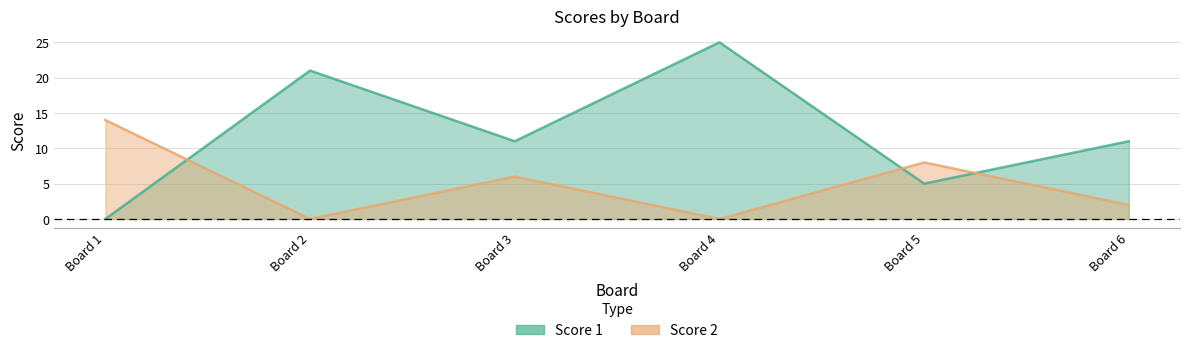

Is the value of Score 1 at Board 2 greater than the value of Score 2 at Board 1?

Yes